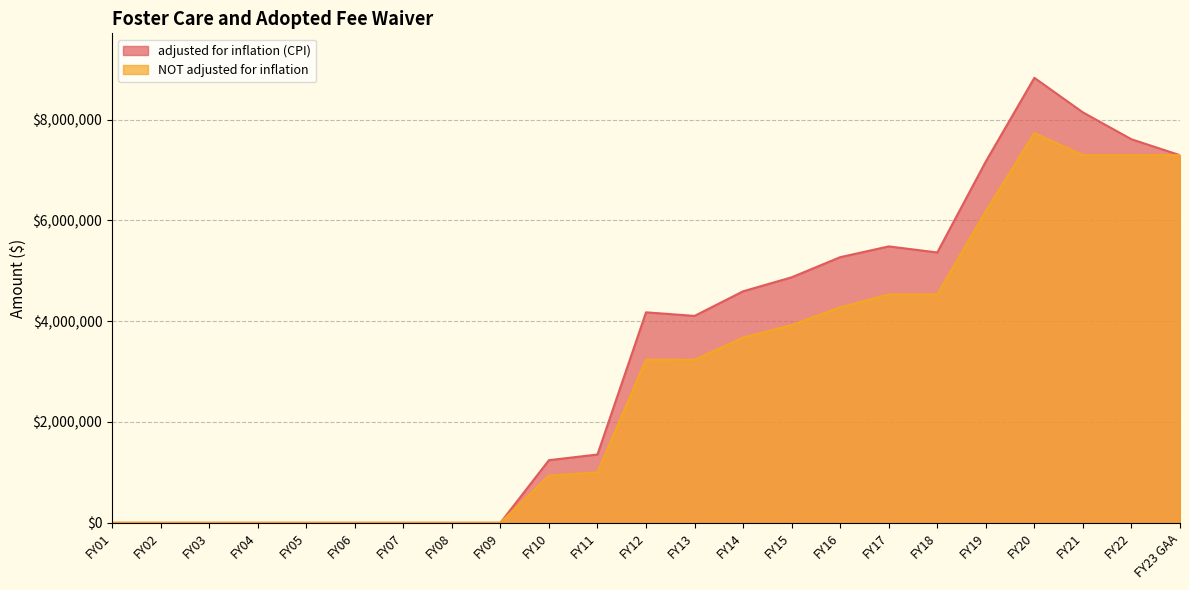

Which label corresponds to the smallest value in the chart?

FY01